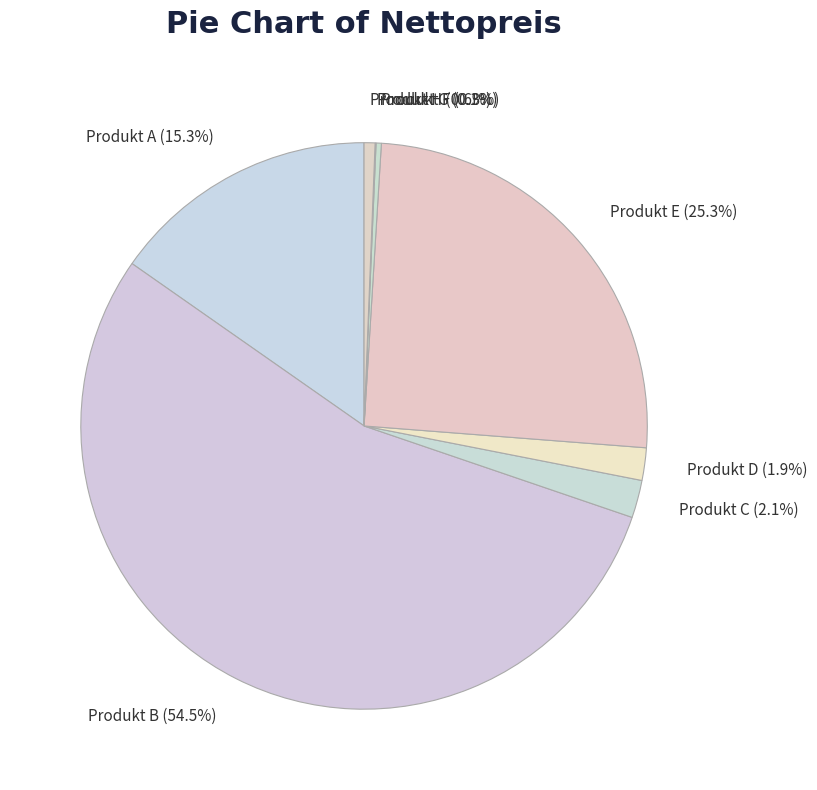

Between Produkt H and Produkt C, which is larger?

Produkt C